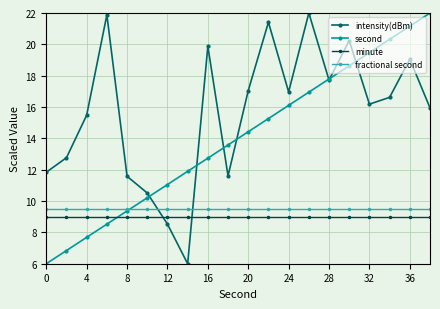

At how many categories does at least one series exceed 8?

20